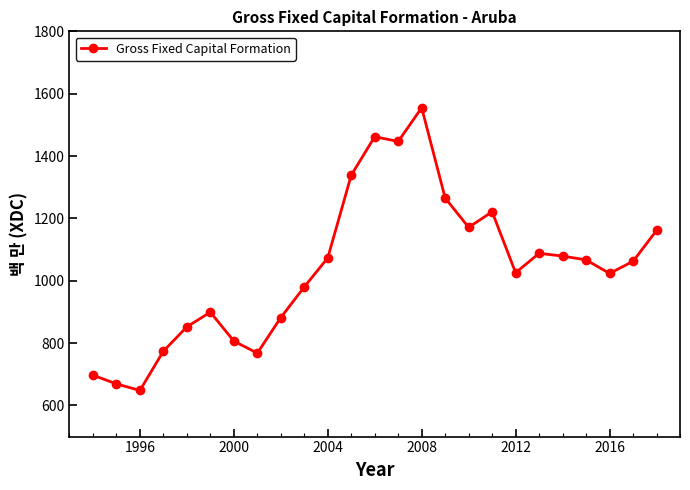

What is the sum of all values?

26013.9